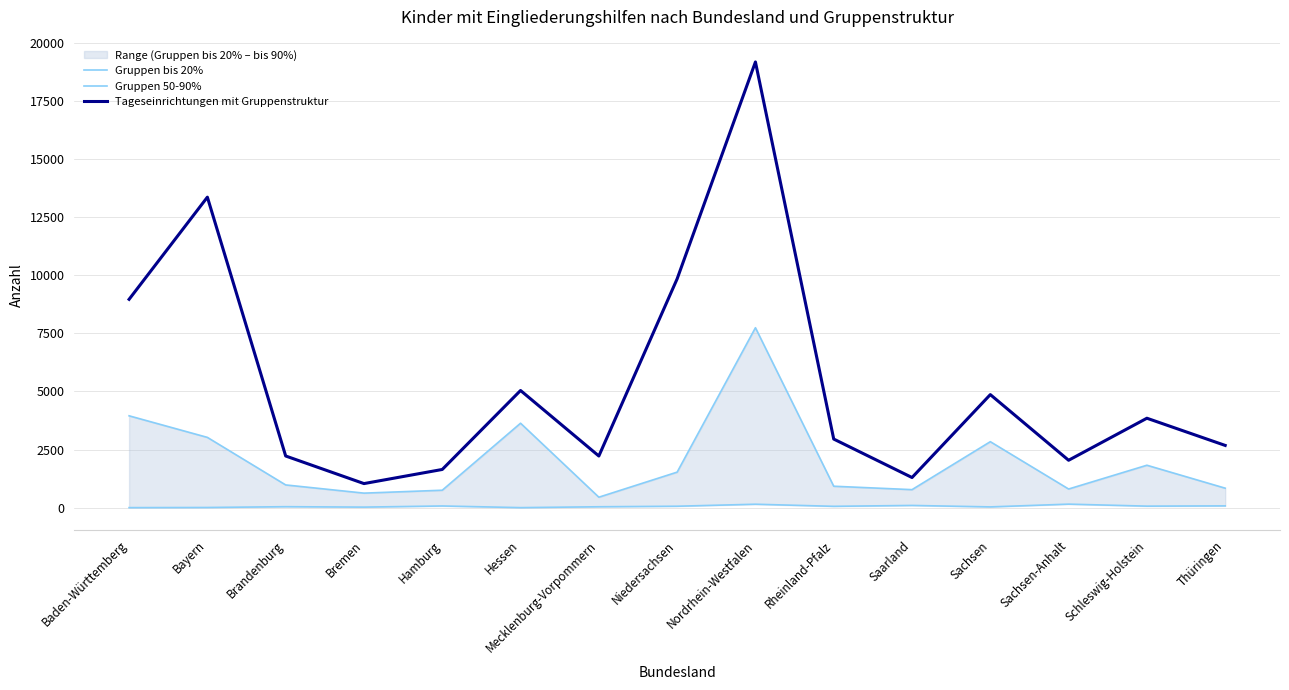

Does the chart display data point markers on the line(s)?

No